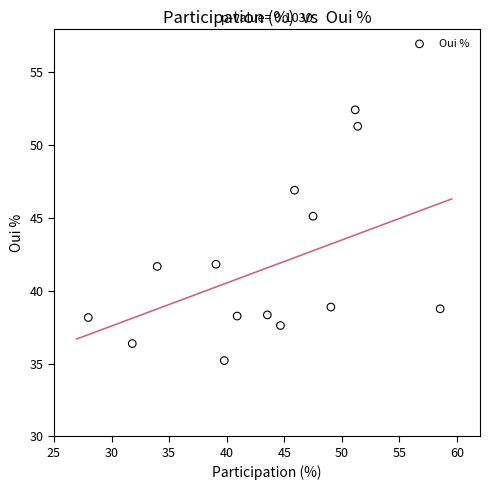

What is the range of Y values (max minus min)?

17.2